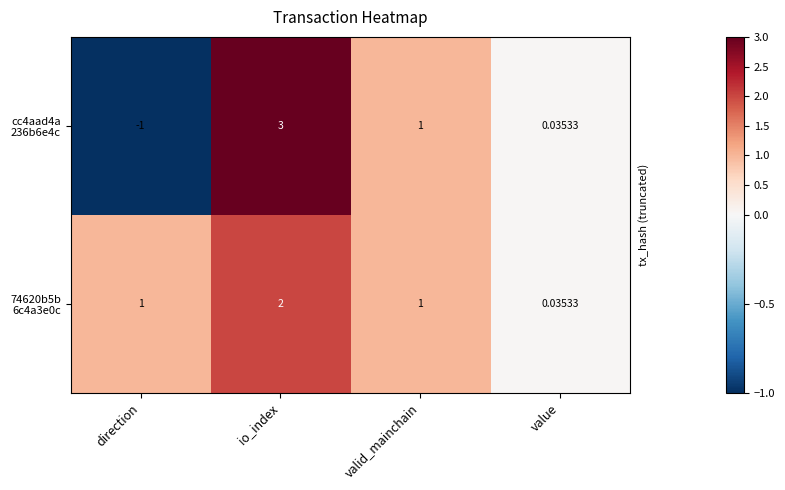

At which category does the chart reach its minimum across all series?

direction